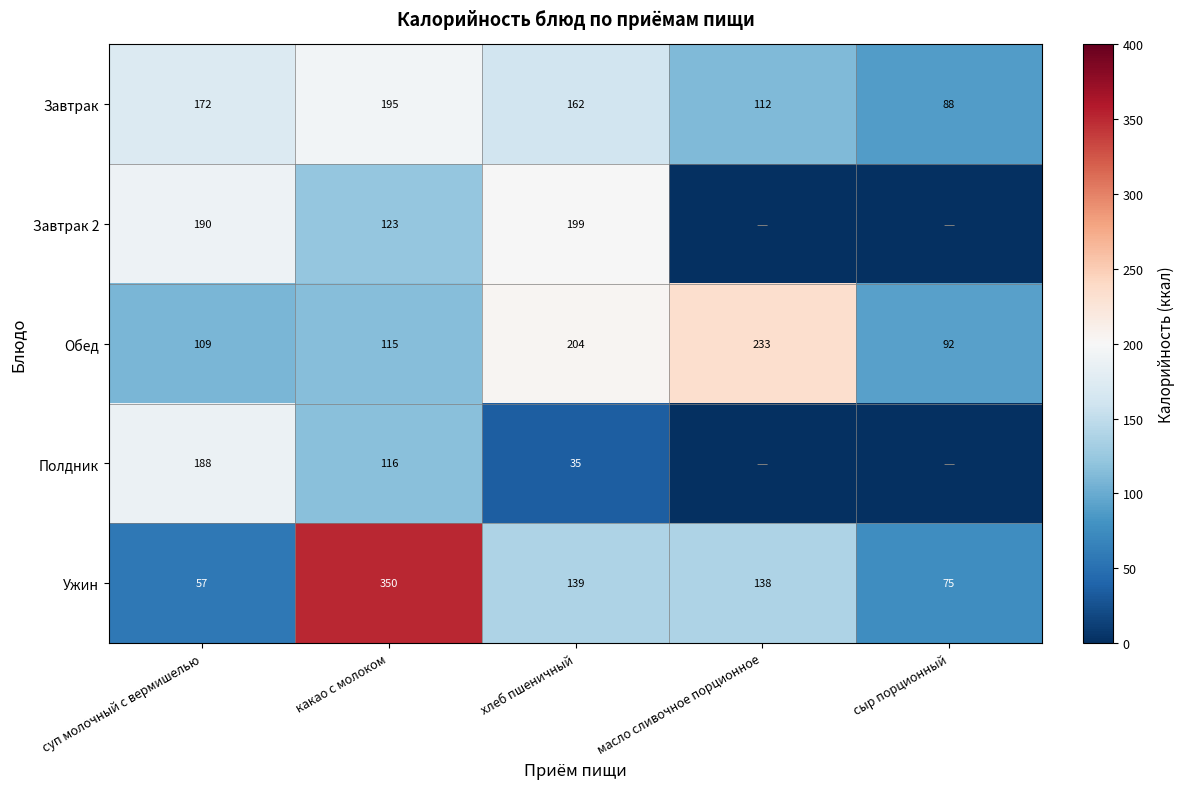

Is the value of Ужин at сыр порционный greater than the value of Полдник at суп молочный с вермишелью?

No